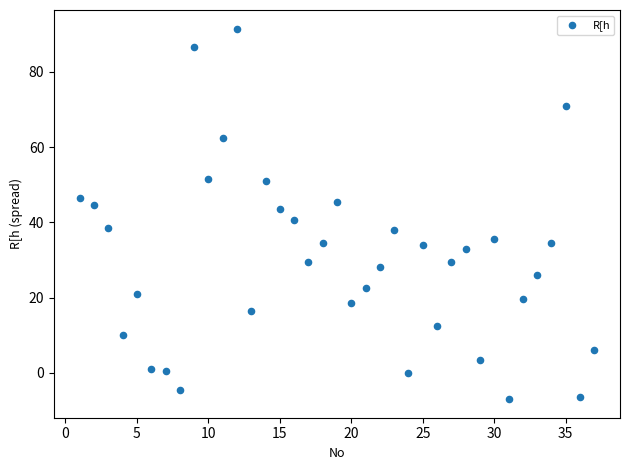

What is the range of X values (max minus min)?

36.0